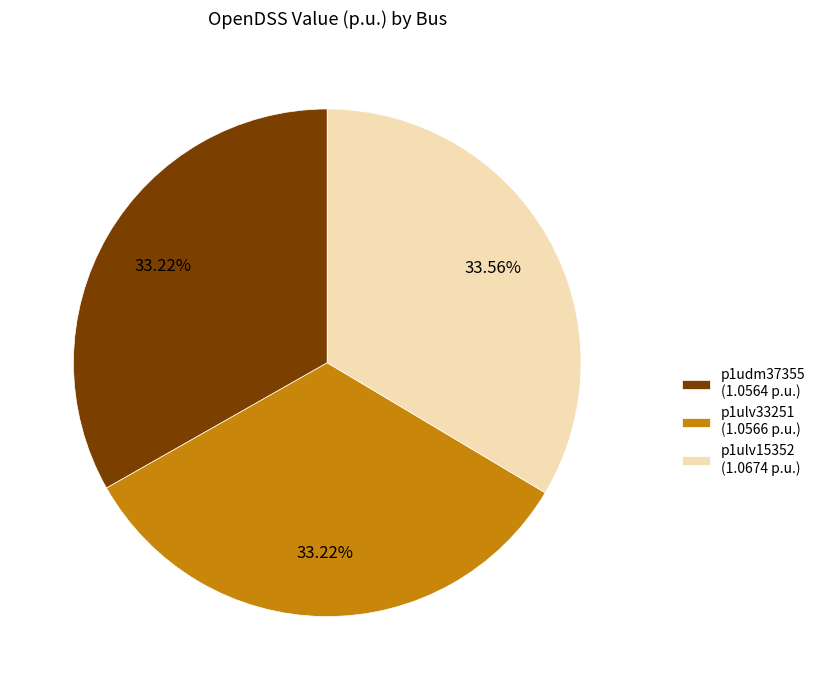

Combined, do p1ulv15352 and p1ulv33251 account for over 50%?

Yes